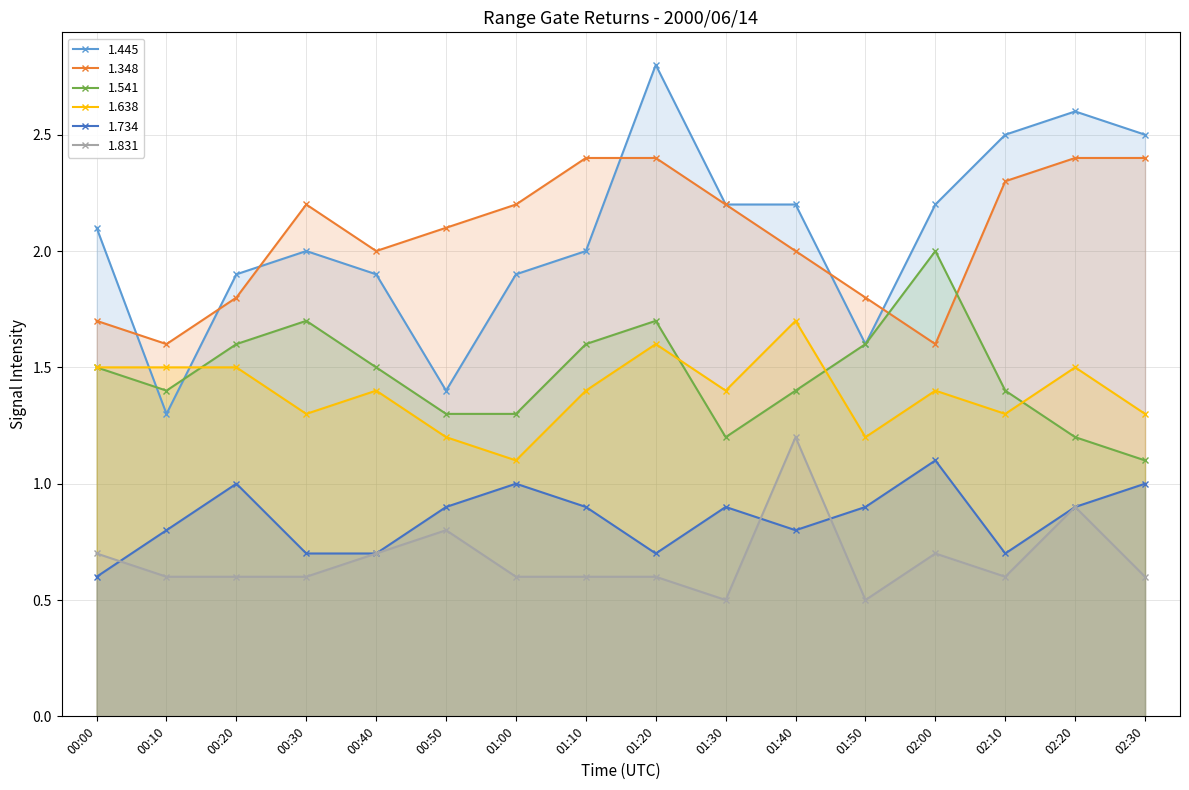

Which series has the largest total across all categories?

1.445